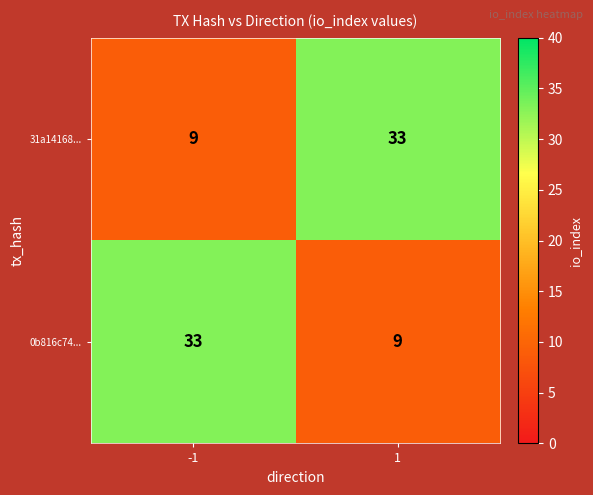

At how many categories does at least one series exceed 26?

2